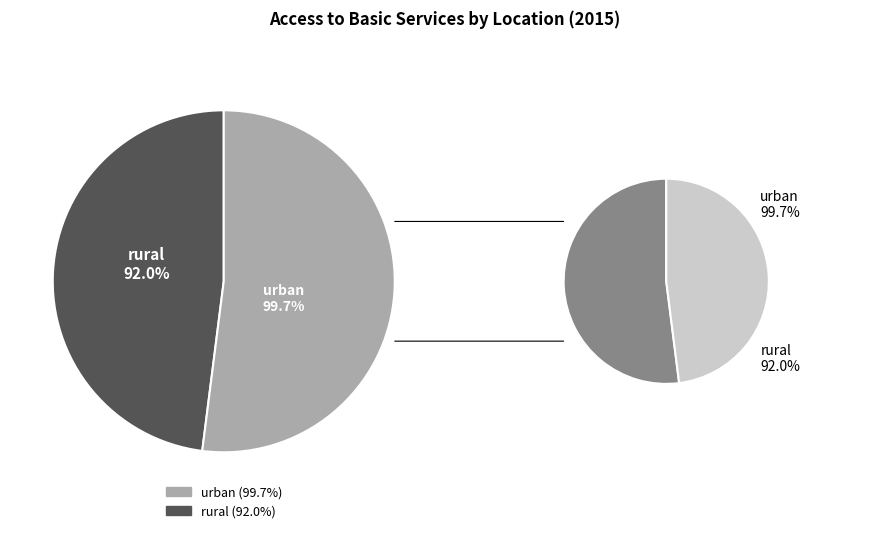

How much of the chart is everything except rural?

52.0%